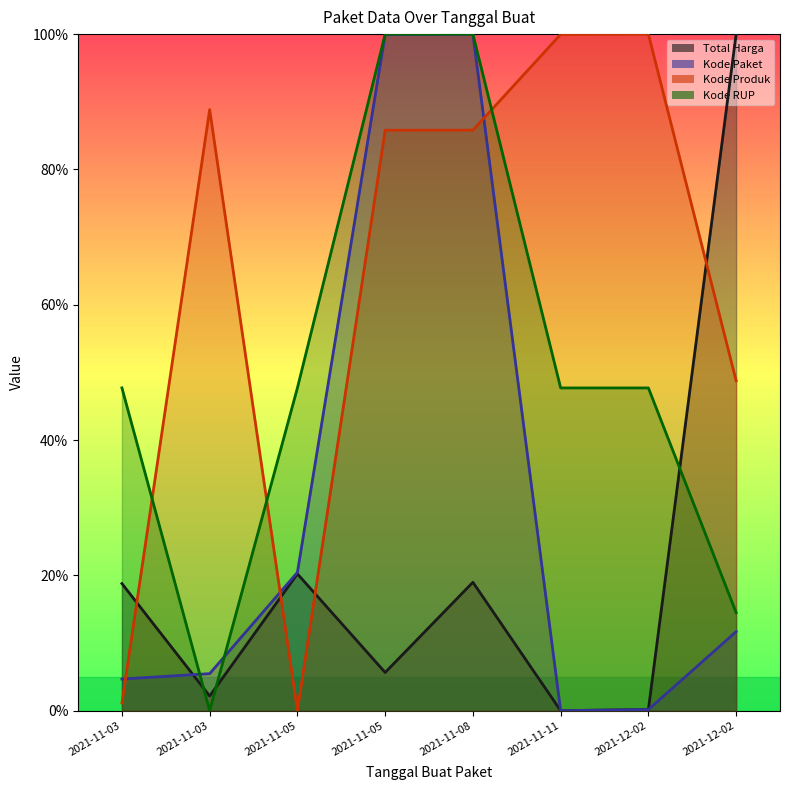

Between 2021-11-03 and 2021-11-05, which is larger?

2021-11-05